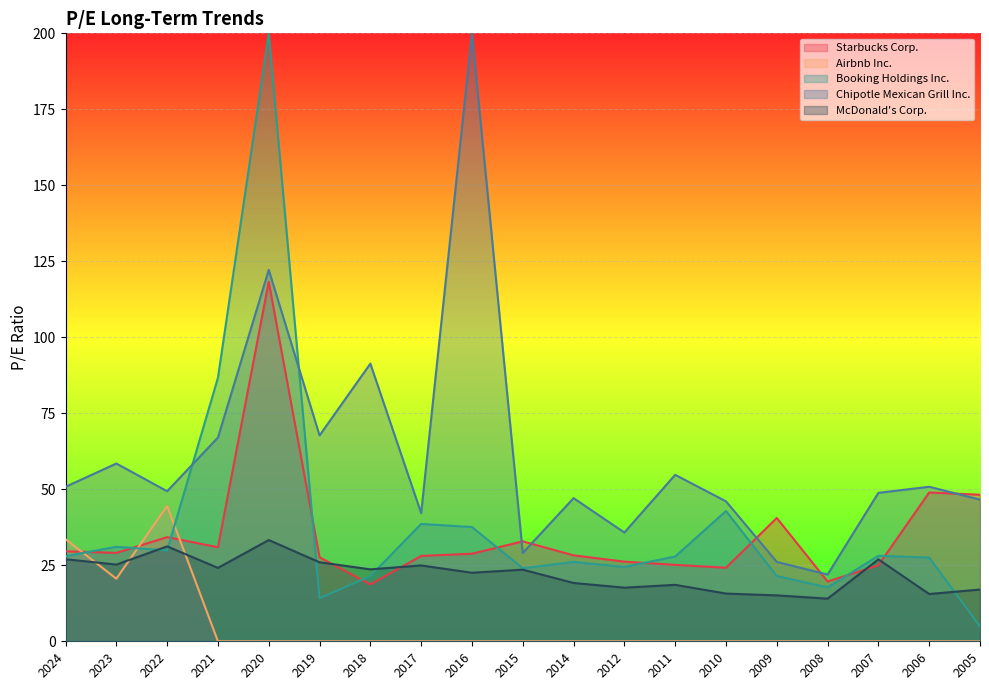

What is the average value of the Airbnb Inc. series?

5.2